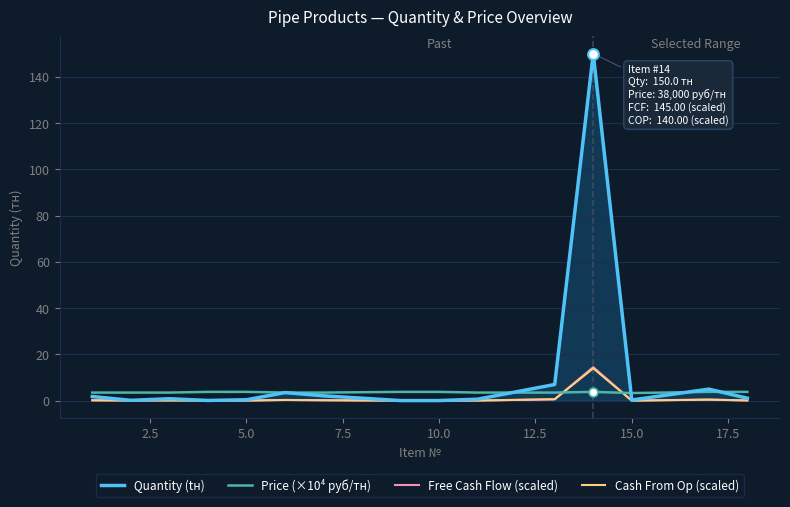

Which series has the largest total across all categories?

Quantity (tн)